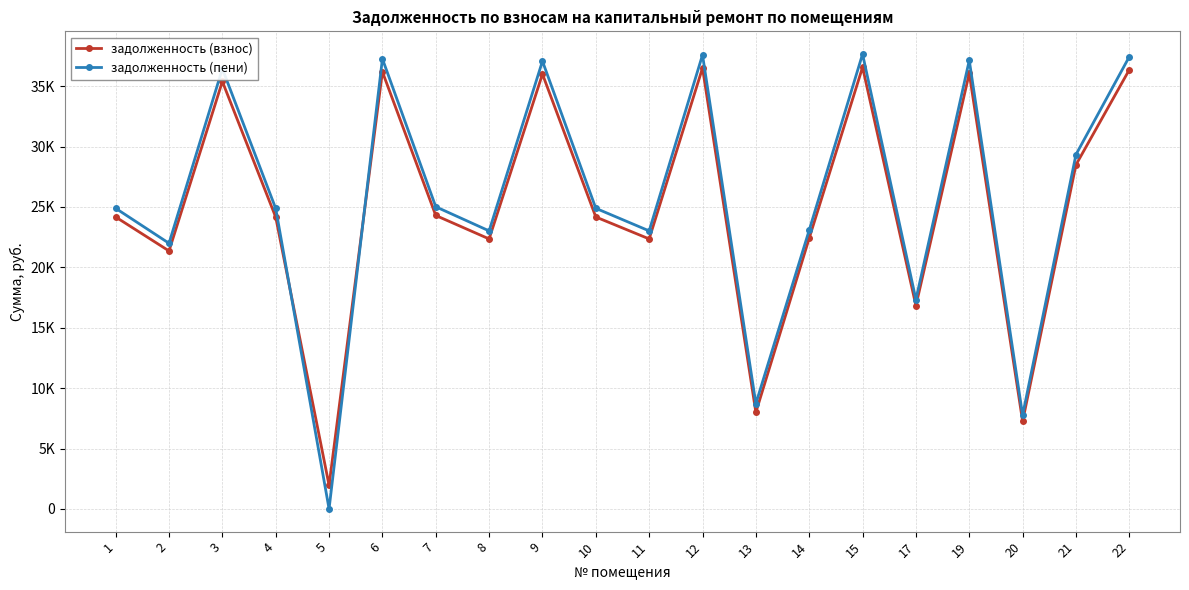

What is the value of the задолженность (пени) point at the 17th from the left?

37138.1